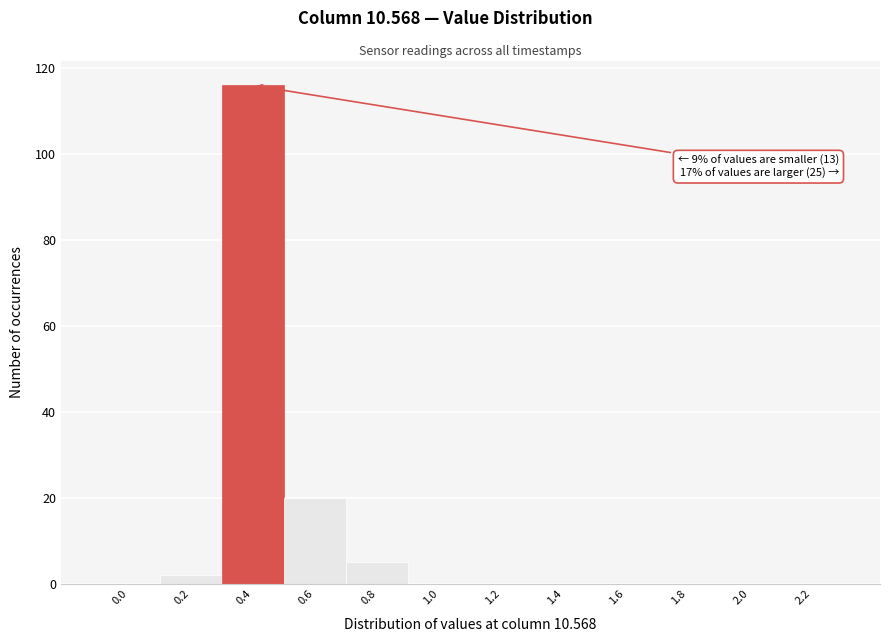

Reading left to right, list all the values displayed in this chart.

0.0=0	0.2=2	0.4=116	0.6=20	0.8=5	1.0=0	1.2=0	1.4=0	1.6=0	1.8=0	2.0=0	2.2=0